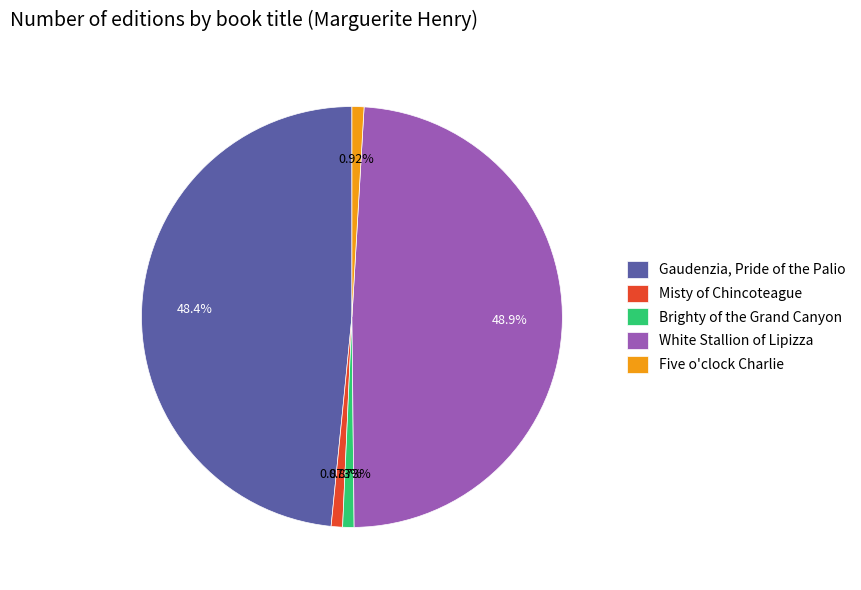

The Misty of Chincoteague slice represents 11% of the pie. True or false?

False